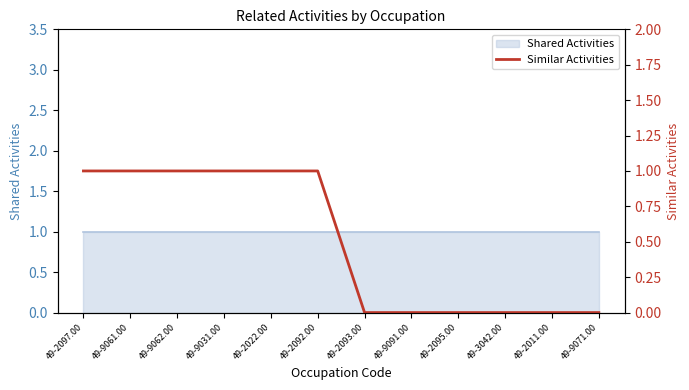

Reading left to right, what are all the values shown in this chart?

49-2097.00=1	49-9061.00=1	49-9062.00=1	49-9031.00=1	49-2022.00=1	49-2092.00=1	49-2093.00=0	49-9091.00=0	49-2095.00=0	49-3042.00=0	49-2011.00=0	49-9071.00=0